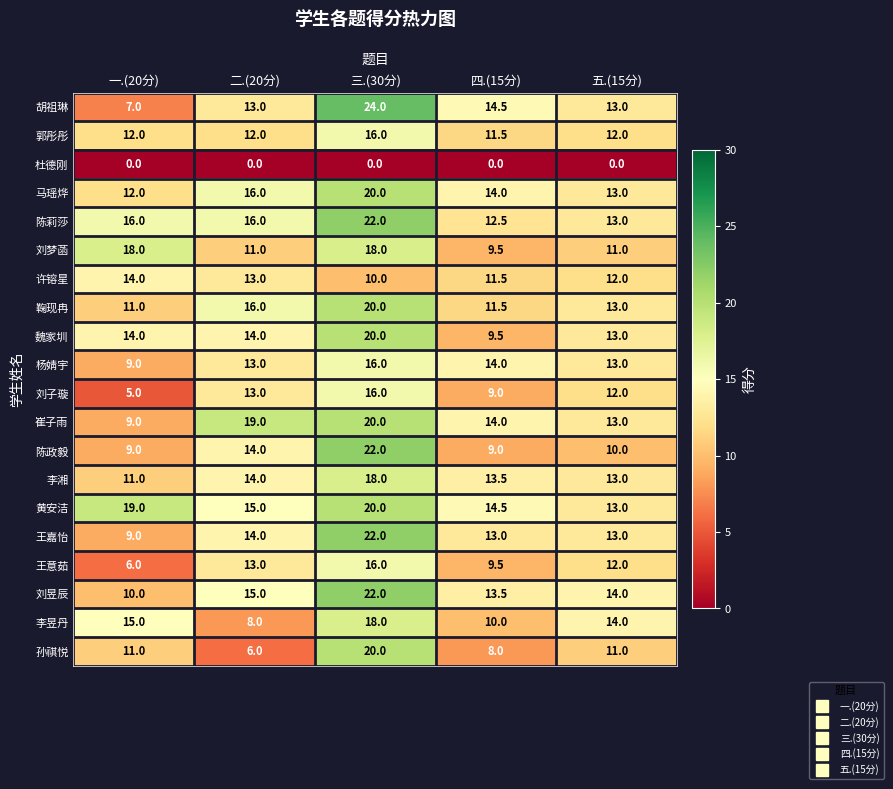

What is the greatest value displayed?

24.0